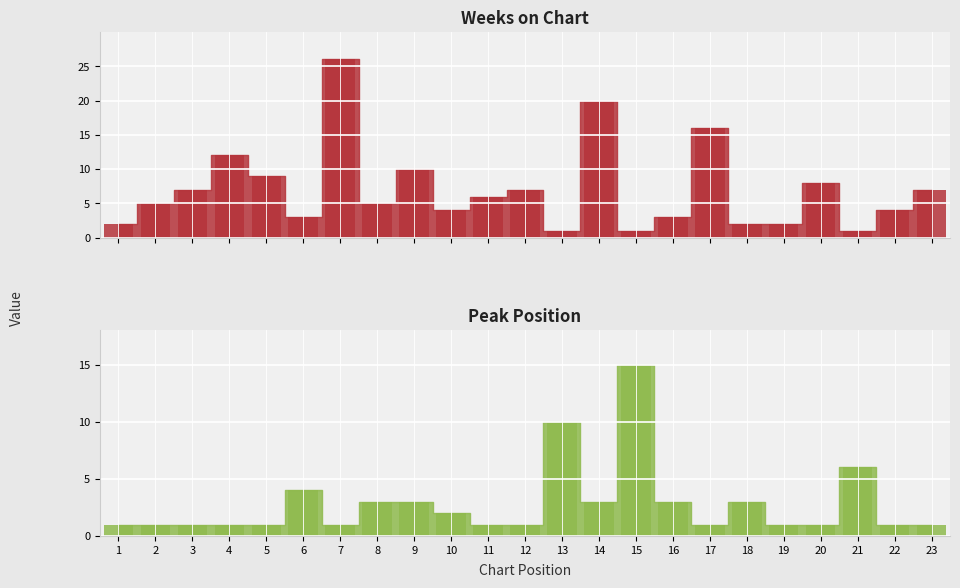

How many bars are there in total?

46